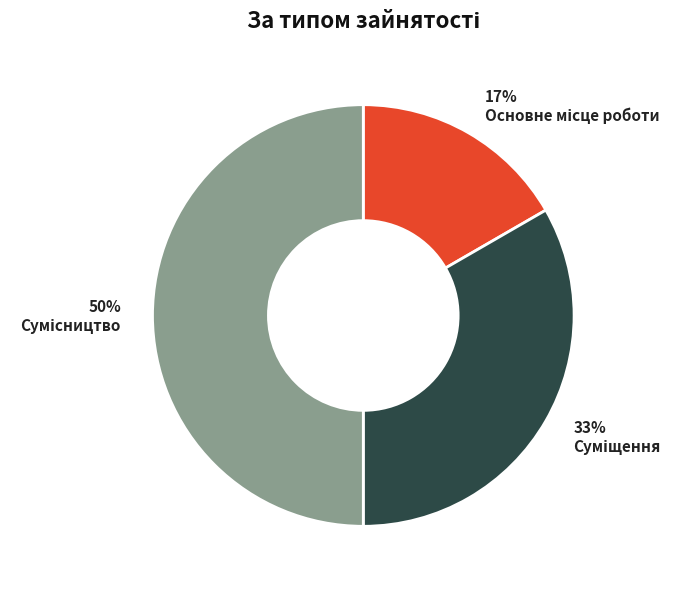

To the nearest percent, what is the difference between the largest and smallest slice percentages?

33%